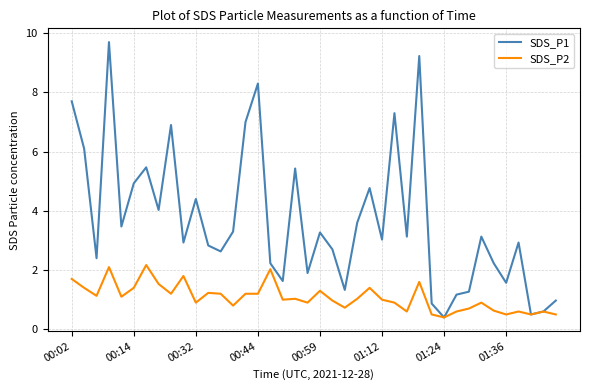

What is the difference between the second highest and minimum values in the SDS_P1 series?

8.8